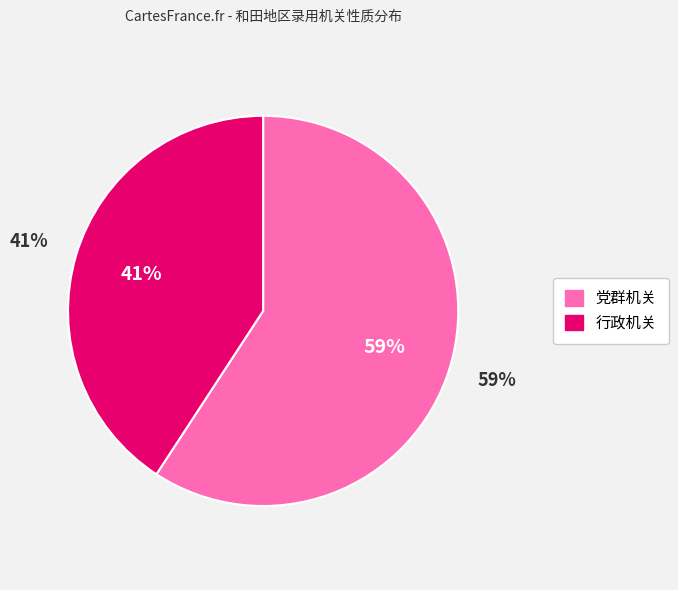

Is it true that 党群机关 is 59% of the pie?

True